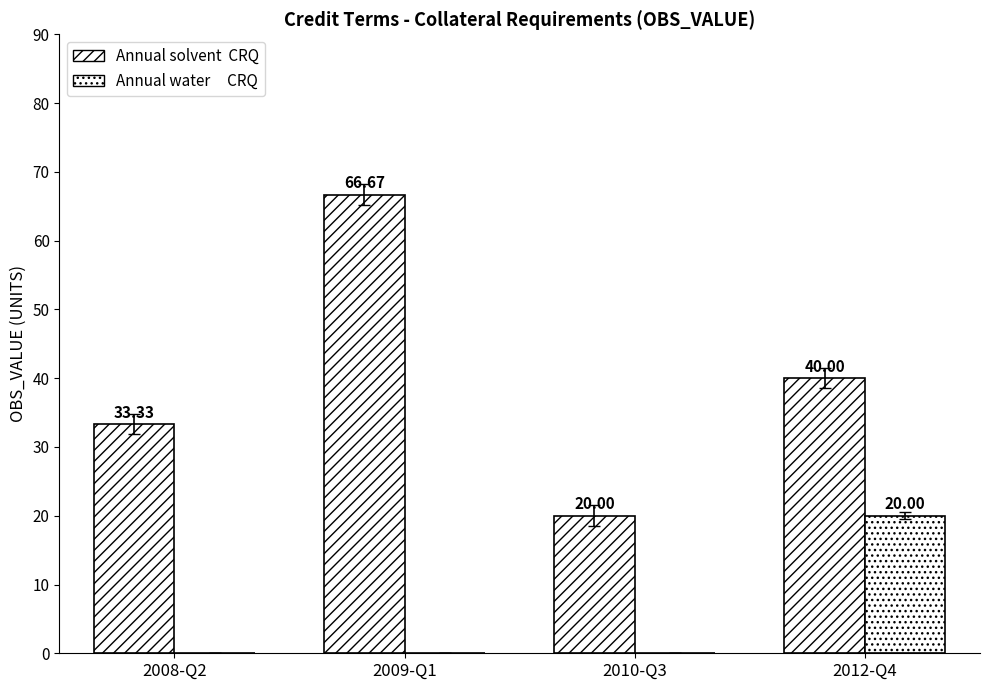

Are the bars horizontal?

No